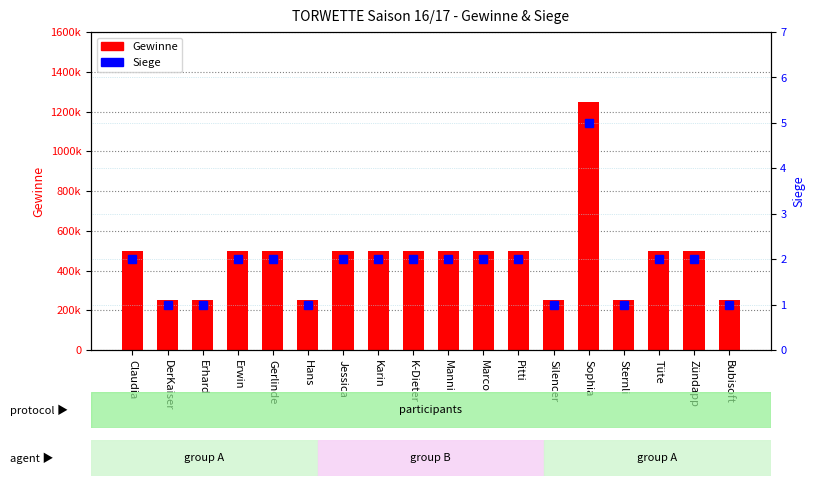

Reading left to right, transcribe all the data shown in this chart.

Gewinne: Claudia=500000	DerKaiser=250000	Erhard=250000	Erwin=500000	Gerlinde=500000	Hans=250000	Jessica=500000	Karin=500000	K-Dieter=500000	Manni=500000	Marco=500000	Pitti=500000	Silencer=250000	Sophia=1250000	Sternli=250000	Tüte=500000	Zündapp=500000	Bubisoft=250000
Siege: Claudia=2	DerKaiser=1	Erhard=1	Erwin=2	Gerlinde=2	Hans=1	Jessica=2	Karin=2	K-Dieter=2	Manni=2	Marco=2	Pitti=2	Silencer=1	Sophia=5	Sternli=1	Tüte=2	Zündapp=2	Bubisoft=1